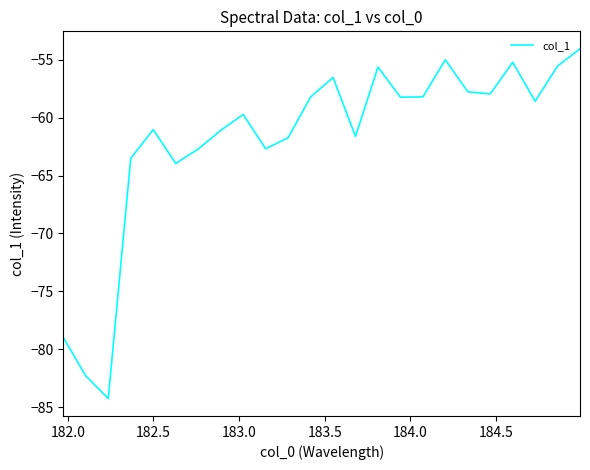

True or false: there are more than 2 points higher than both neighbors.

True